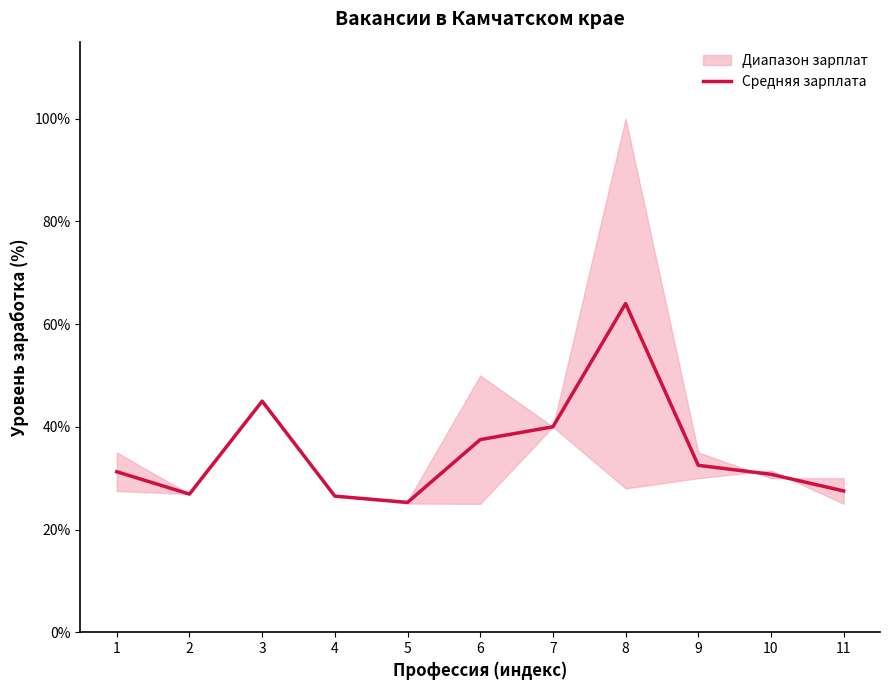

What is the maximum value shown in the chart?

64.0